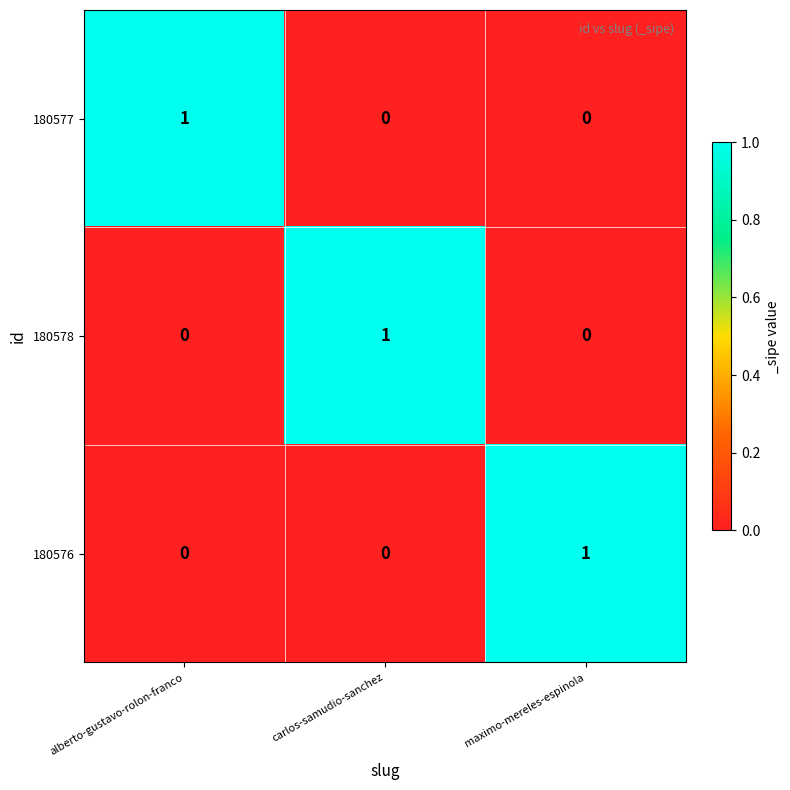

True or false: 180578 has a value of 0 at alberto-gustavo-rolon-franco.

True